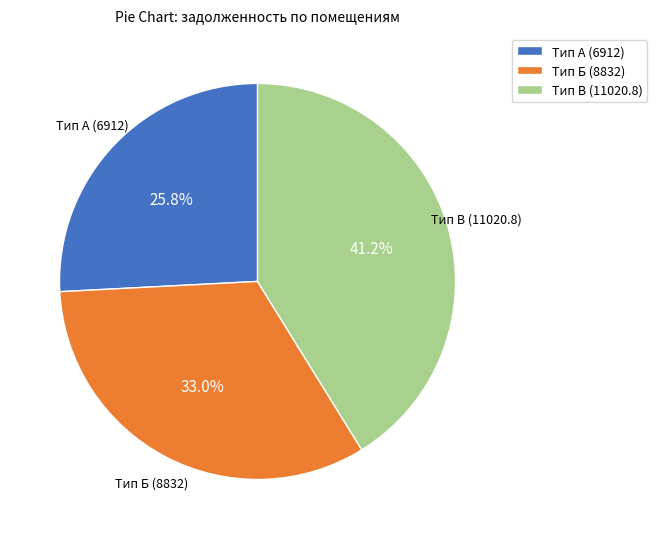

Which category has the smallest portion of the pie?

Тип А (6912)